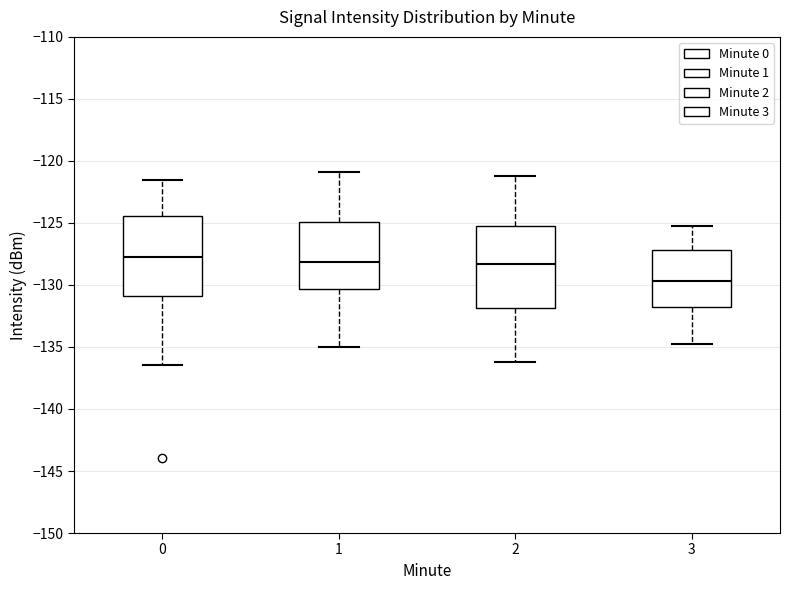

Which box has the lowest median line?

3